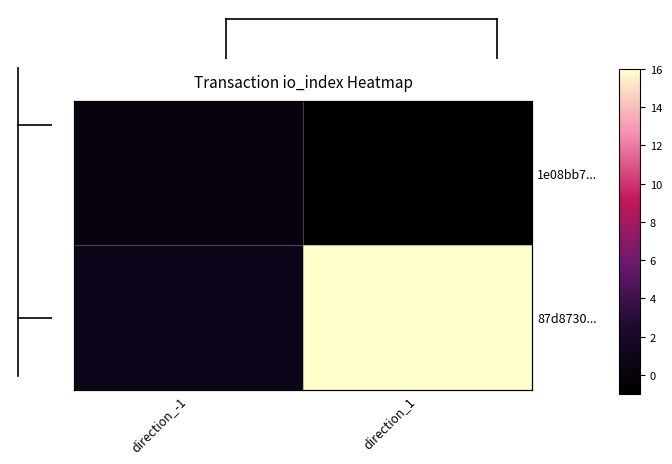

Where is 1e08bb7... nearest to the value 0?

direction_-1